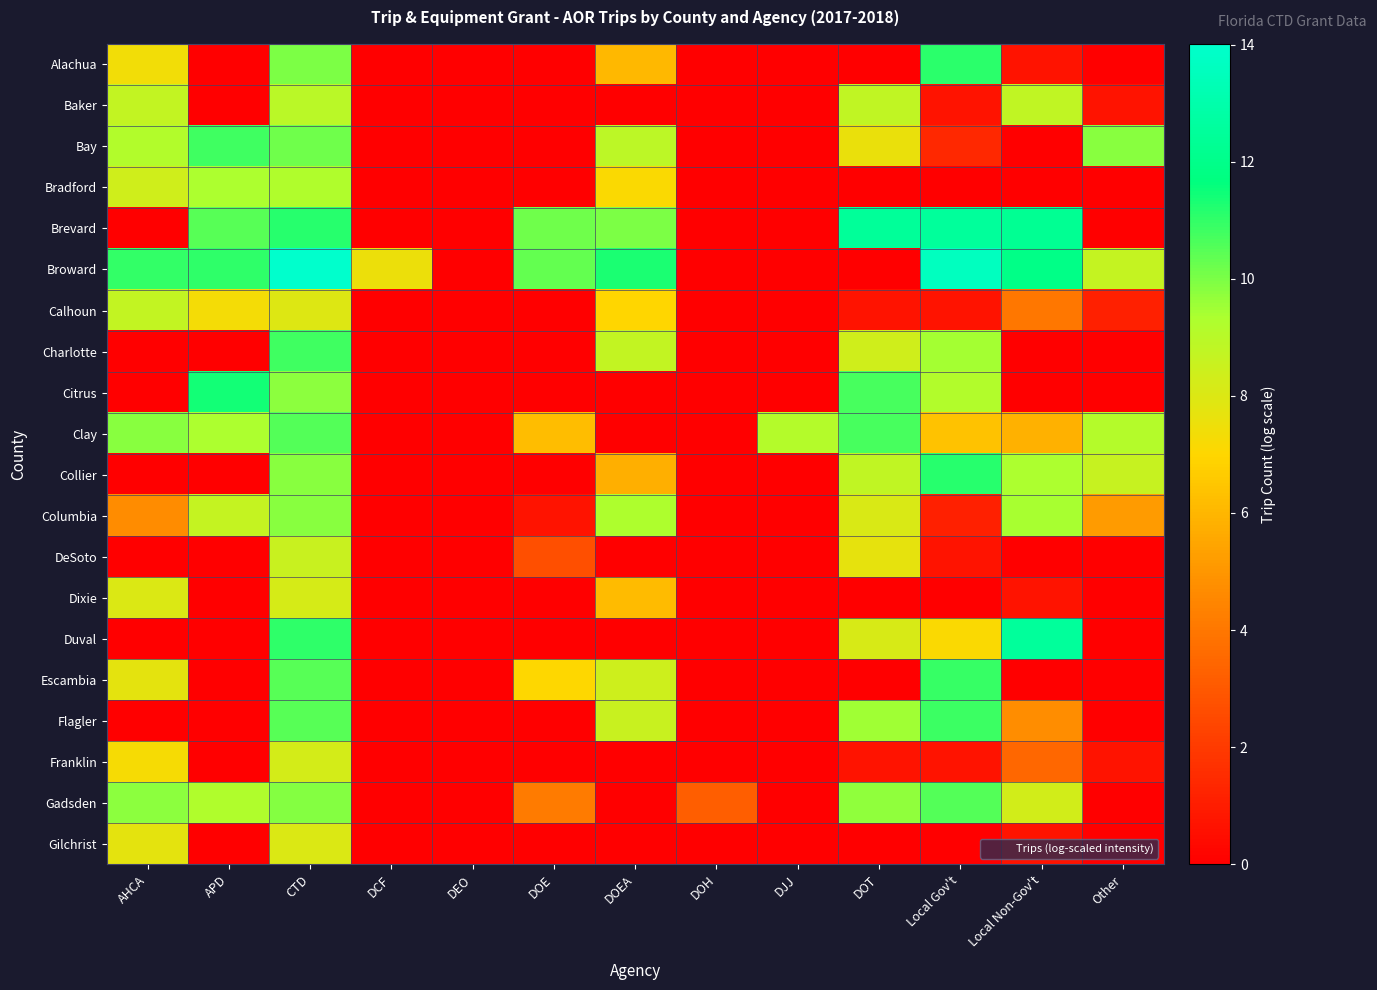

At Local Non-Gov't, list the series in order from smallest to largest.

Bay, Bradford, Charlotte, Citrus, DeSoto, Escambia, Alachua, Dixie, Gilchrist, Franklin, Calhoun, Flagler, Clay, Gadsden, Baker, Collier, Columbia, Broward, Brevard, Duval